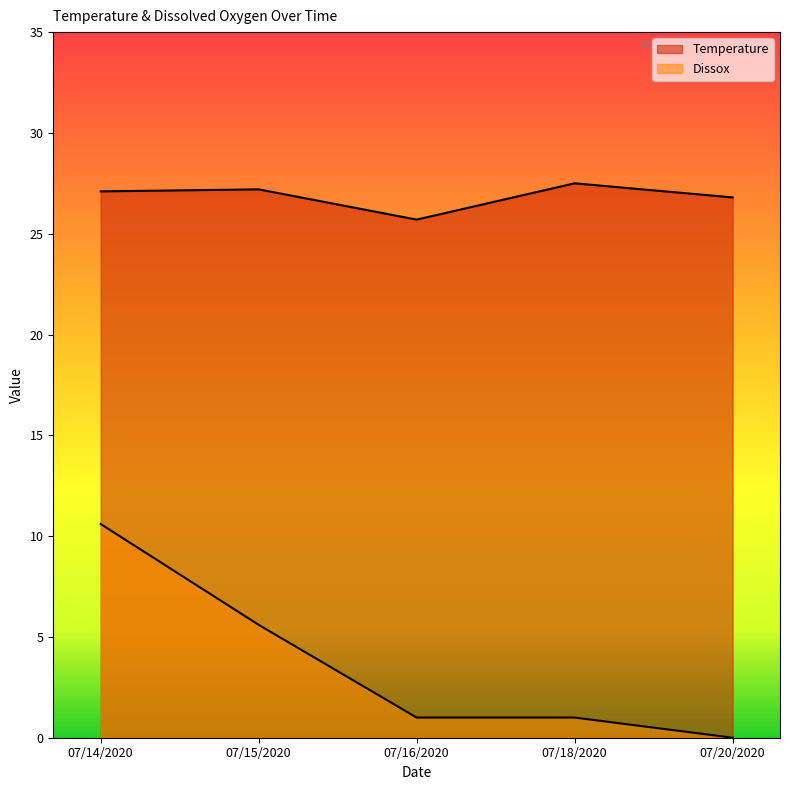

What is the difference between the maximum and minimum values in the Temperature series?

1.8